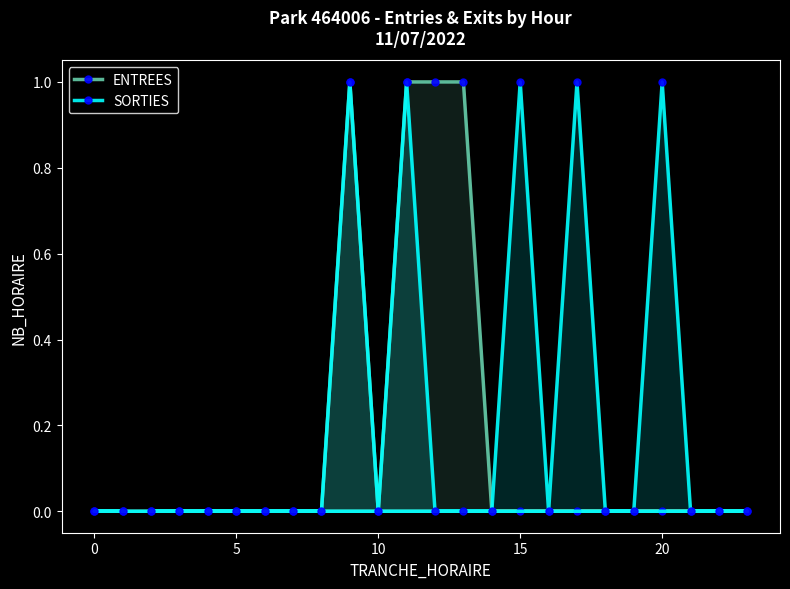

The value of SORTIES at 20 is 1. True or false?

True